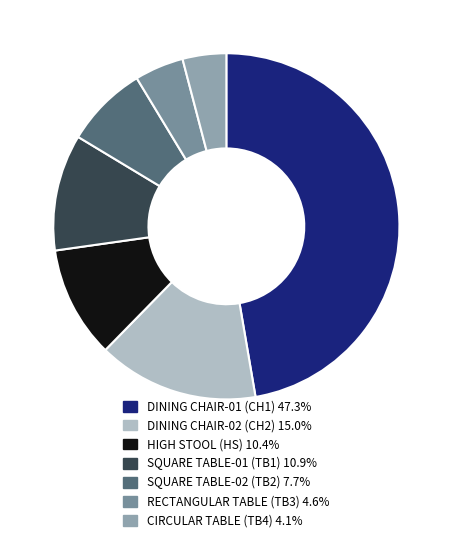

To the nearest percent, what is the combined percentage of CIRCULAR TABLE (TB4) and DINING CHAIR-02 (CH2)?

19%